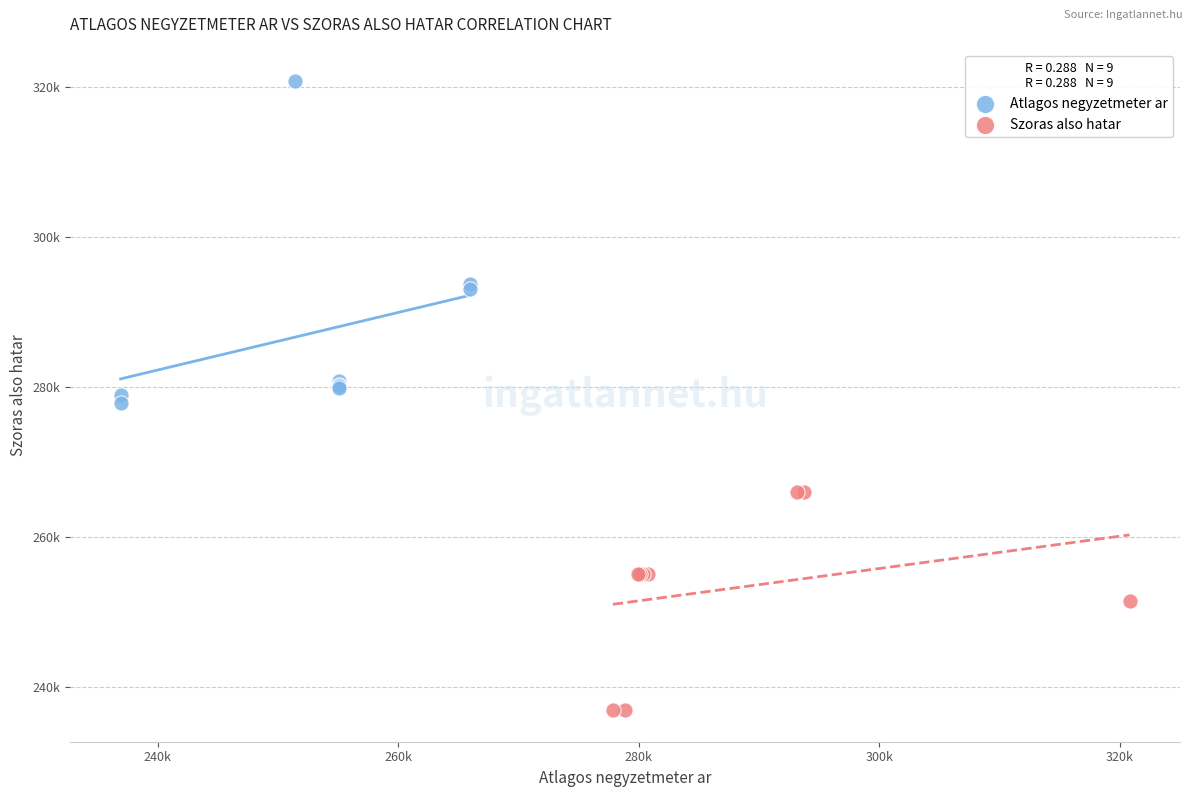

Which series has the widest spread of Y values?

Atlagos negyzetmeter ar